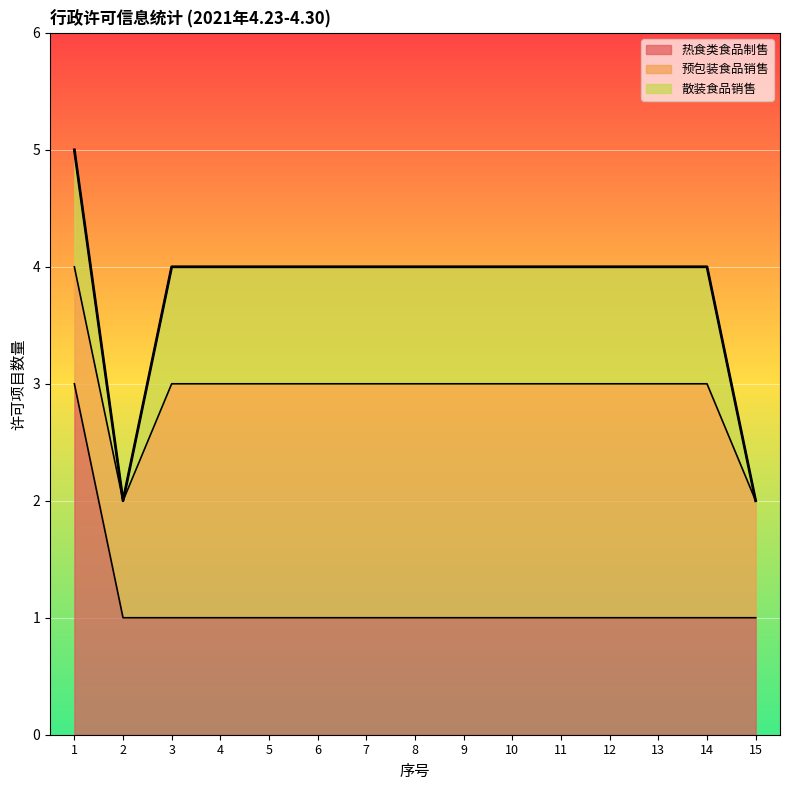

How many values in the 散装食品销售 series are below 1?

2